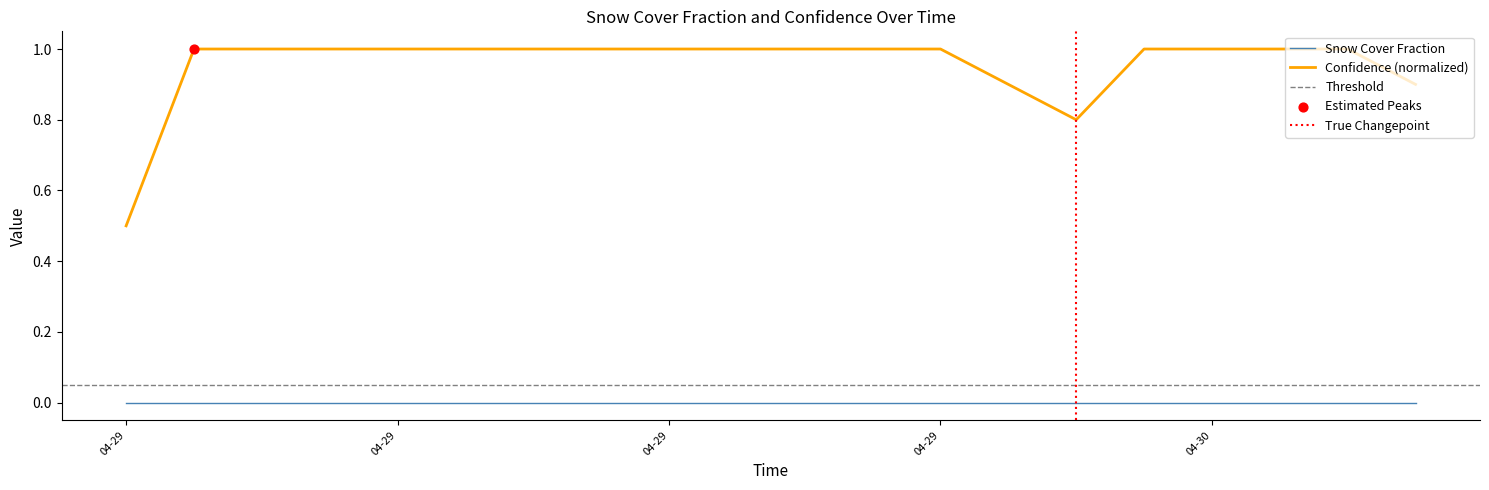

Between 2024-04-29T11:24:06 and 2024-04-29T10:24:06, which is larger?

2024-04-29T11:24:06